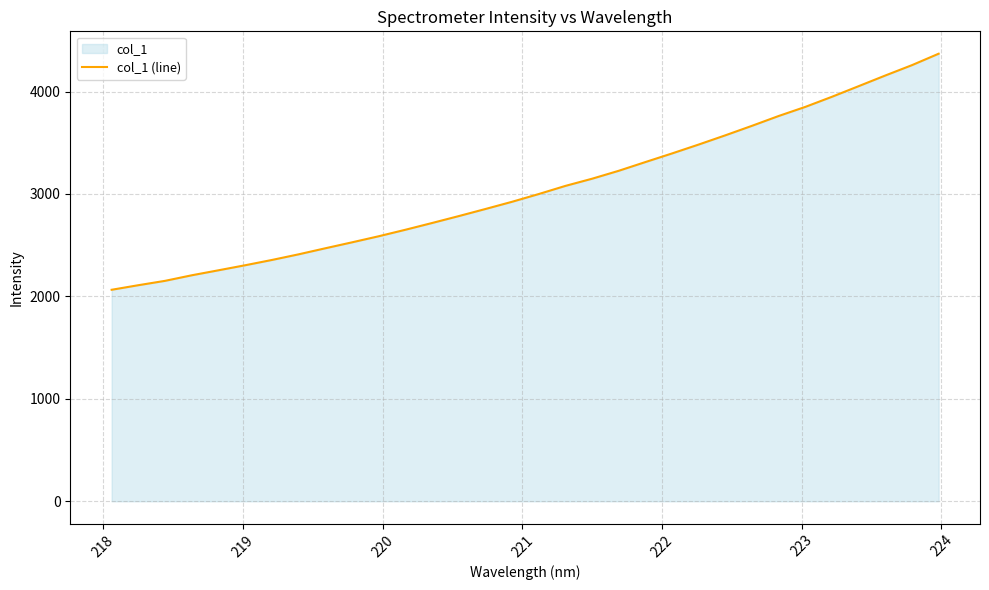

True or false: there are more than 0 points higher than both neighbors.

False